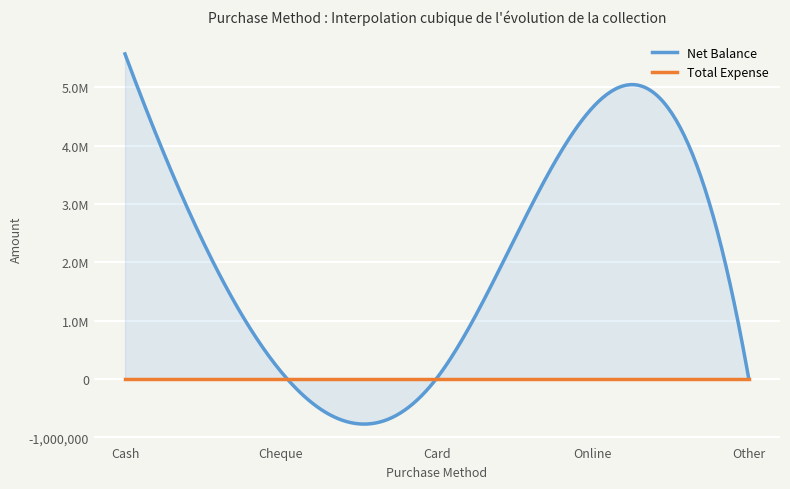

The value of Net Balance at Online is 6577428. True or false?

False